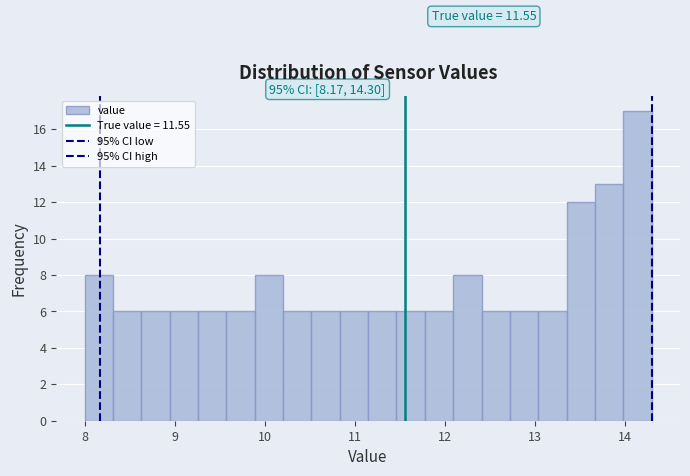

Around what value on the x-axis is the tallest bar? Give the approximate position of its centre, as read against the axis.

14.1